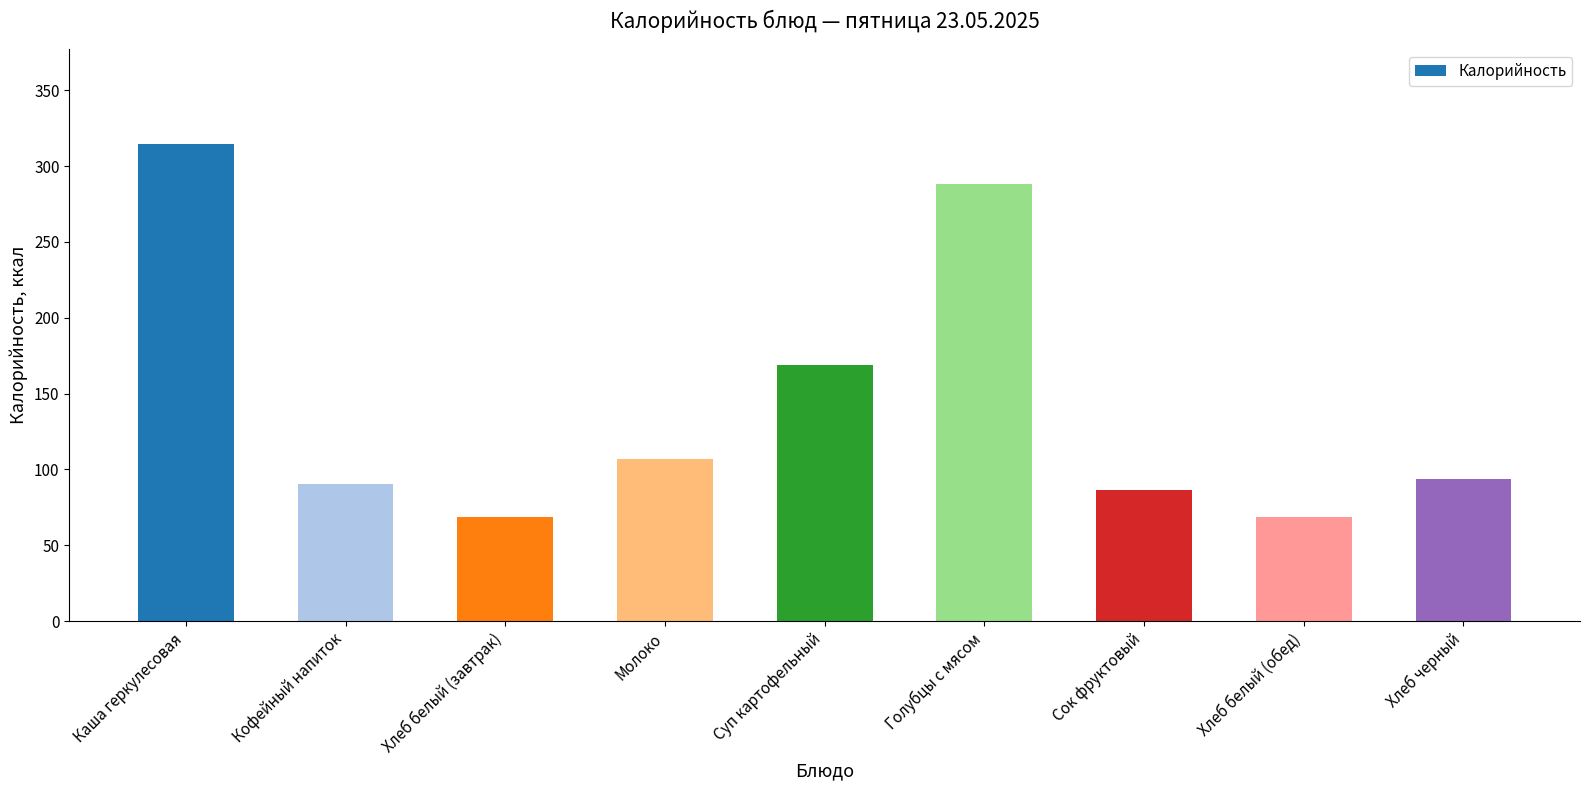

What position from the right is Сок фруктовый?

3